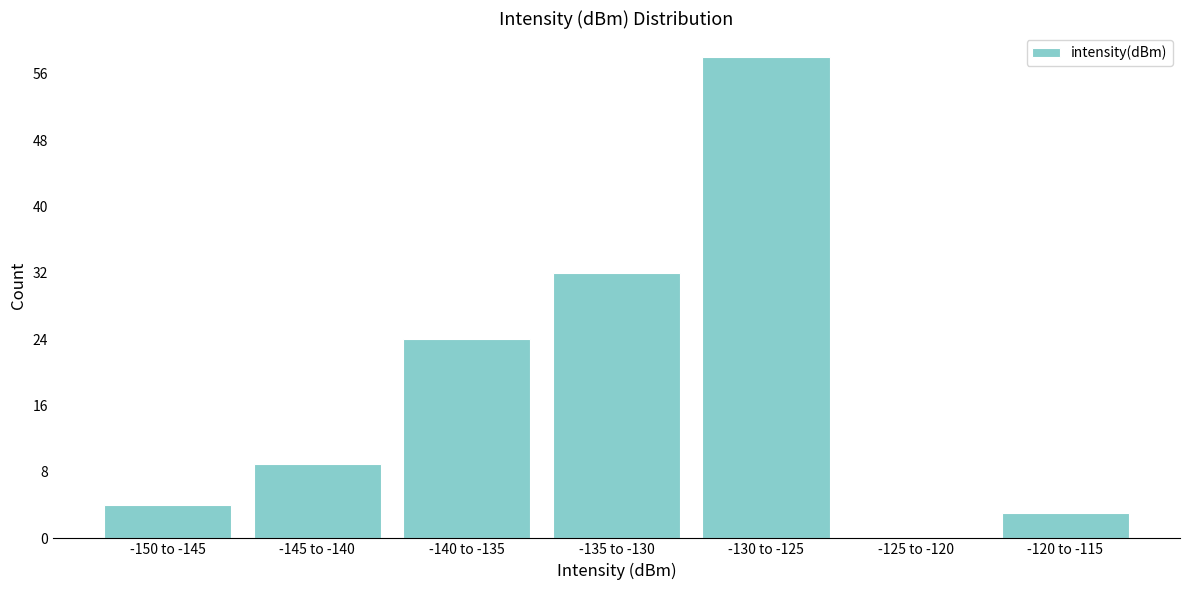

Reading left to right, extract all data points from this chart.

-150 to -145=4	-145 to -140=9	-140 to -135=24	-135 to -130=32	-130 to -125=58	-125 to -120=0	-120 to -115=3